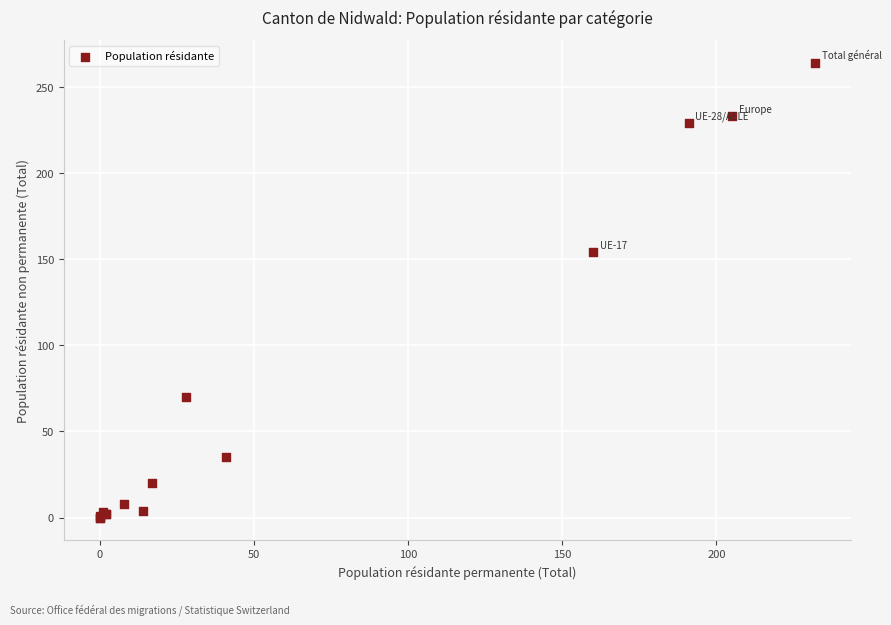

What Y value in the scatter plot is closest to 132?

154